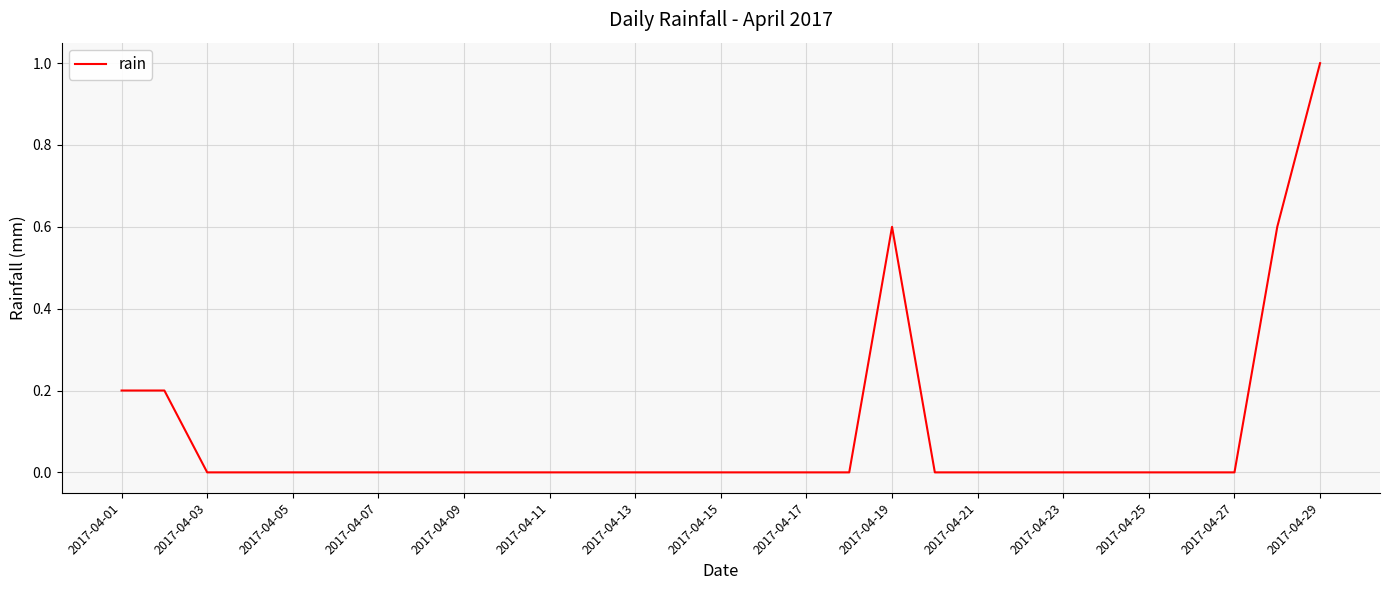

What is the difference between the maximum and minimum values?

1.0